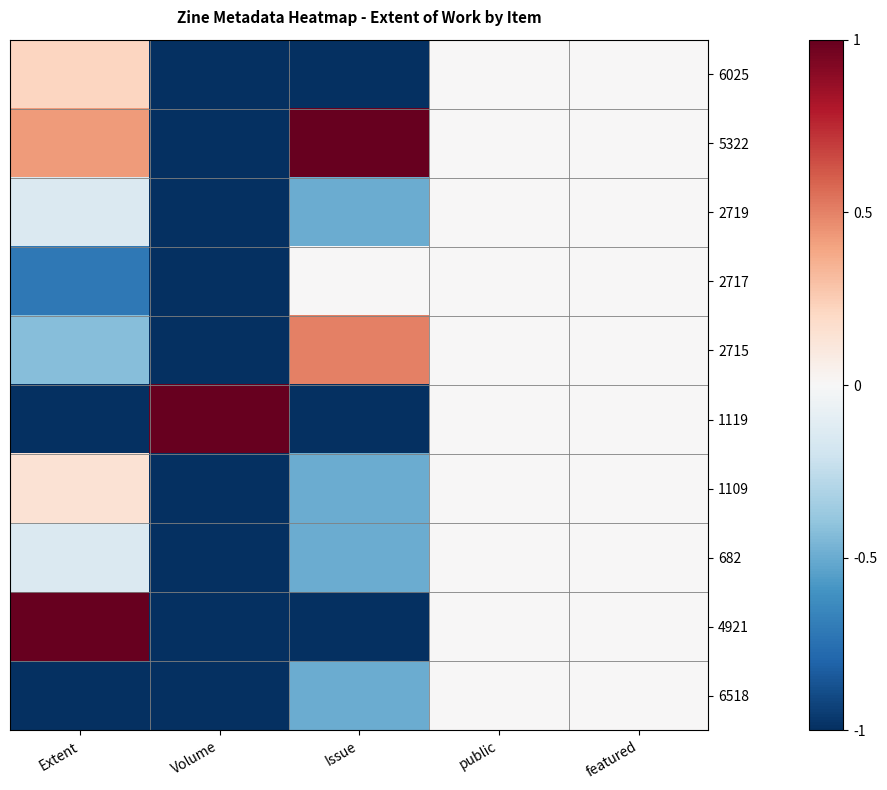

Which series has the largest total across all categories?

5322